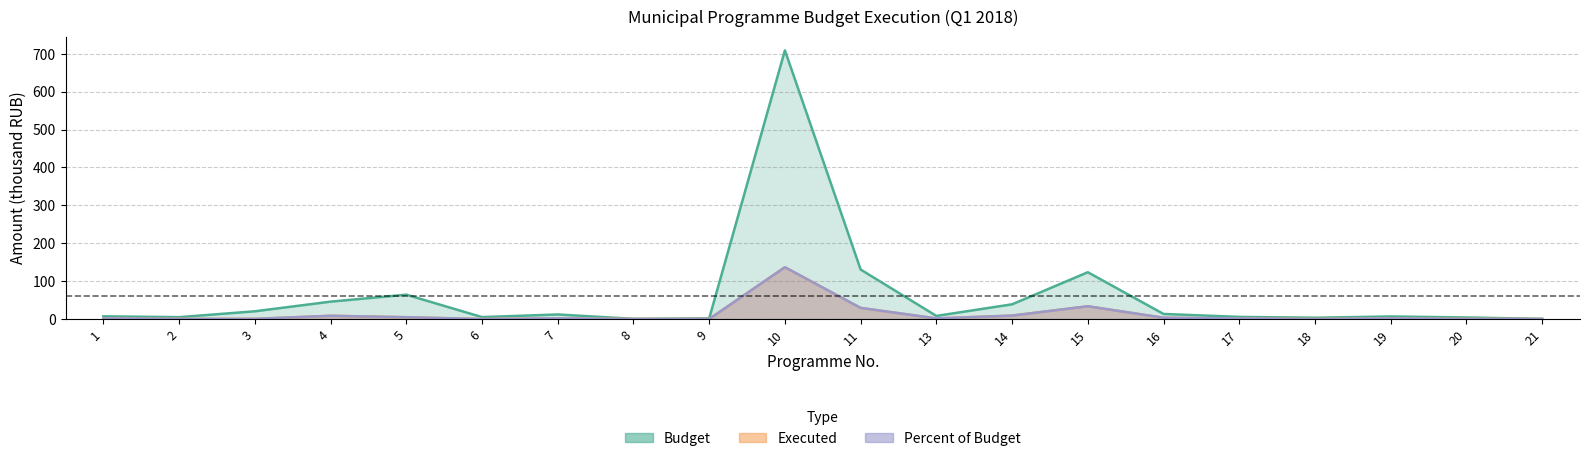

True or false: Budget and Executed cross at least once.

False